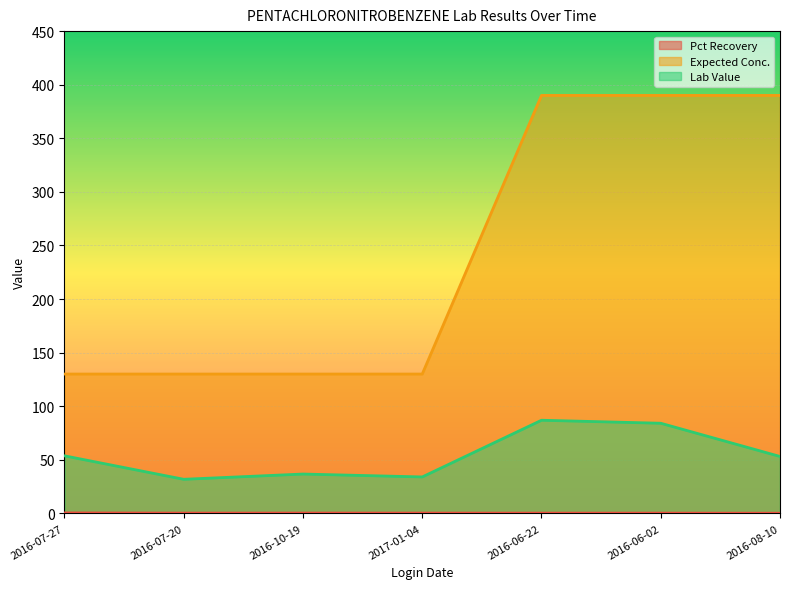

Count the number of data series in this chart.

3